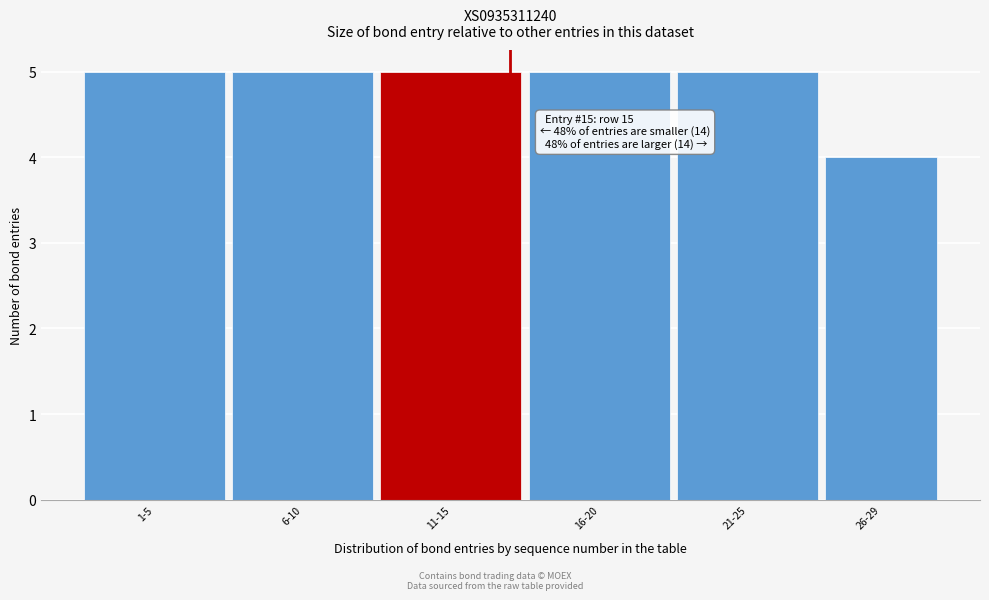

Reading left to right, what are all the values shown in this chart?

5	5	5	5	5	4